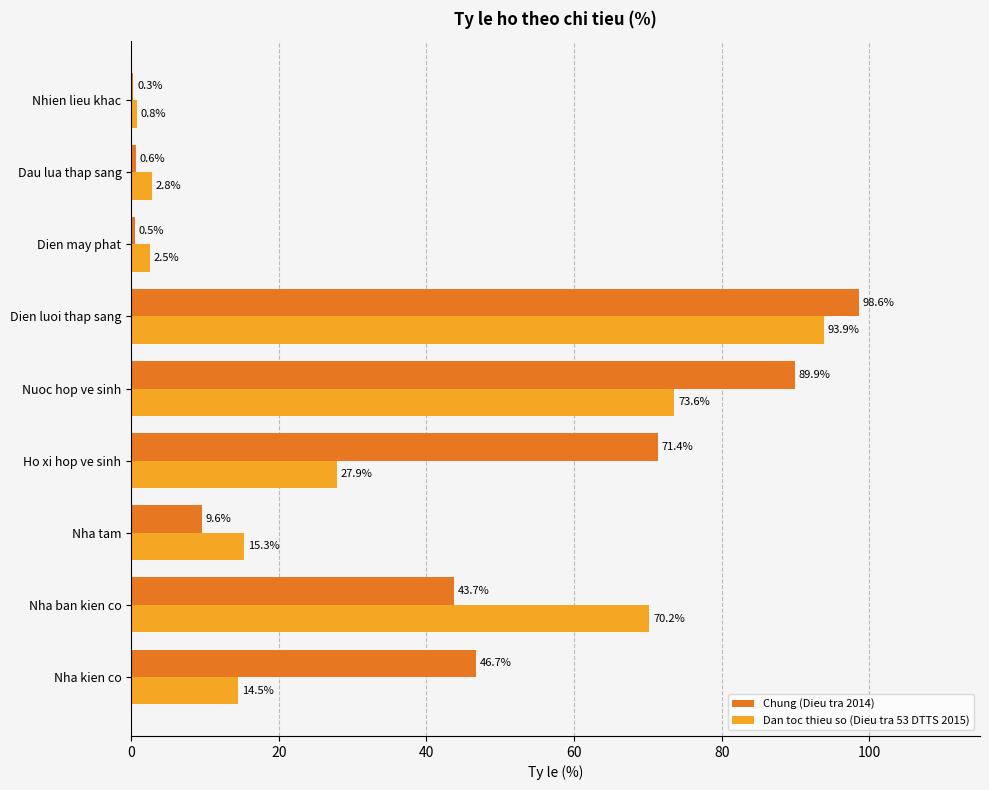

Is the value of Chung (Dieu tra 2014) at Dau lua thap sang greater than the value of Dan toc thieu so (Dieu tra 53 DTTS 2015) at Nhien lieu khac?

No